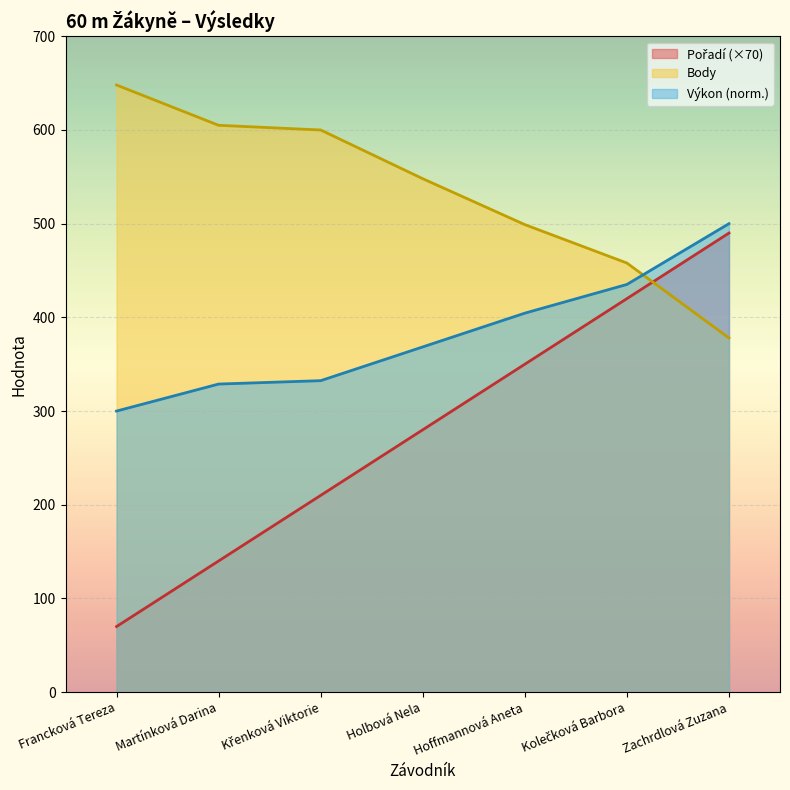

List the labels in order of Body value, smallest first.

Zachrdlová Zuzana, Kolečková Barbora, Hoffmannová Aneta, Holbová Nela, Křenková Viktorie, Martínková Darina, Francková Tereza